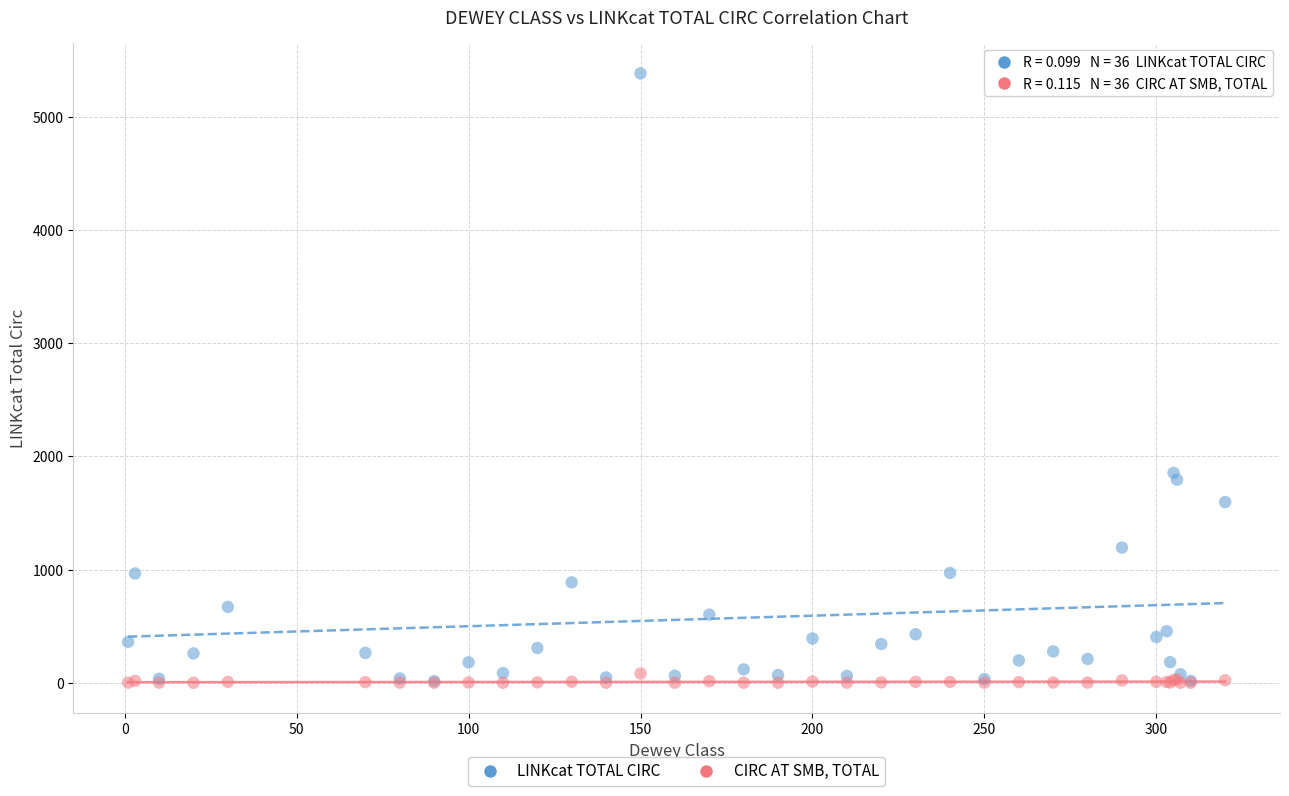

In the LINKcat TOTAL CIRC series, what Y value is closest to 2698?

1854